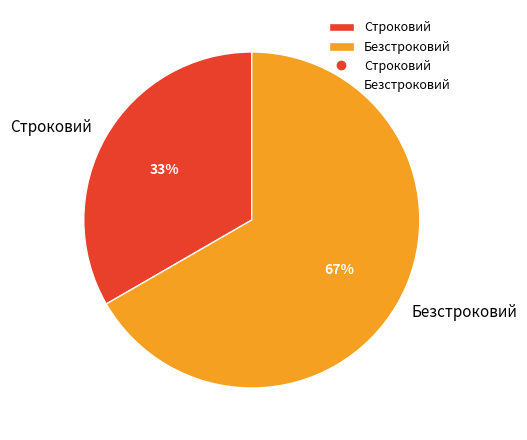

What is the ratio of the value at Строковий to the value at Безстроковий?

0.5